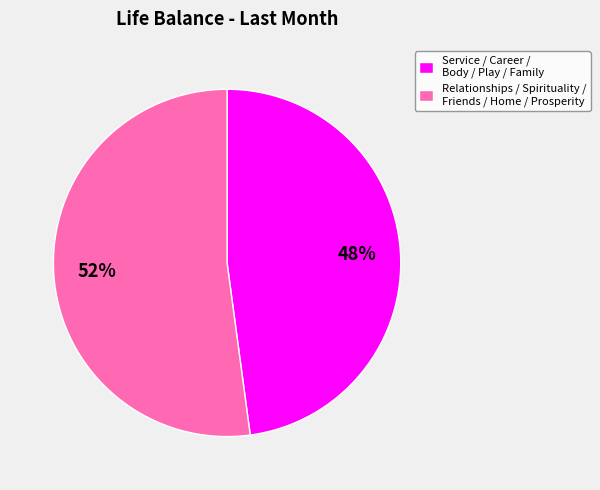

Combined, do Relationships / Spirituality / Friends / Home / Prosperity and Service / Career / Body / Play / Family account for over 50%?

Yes